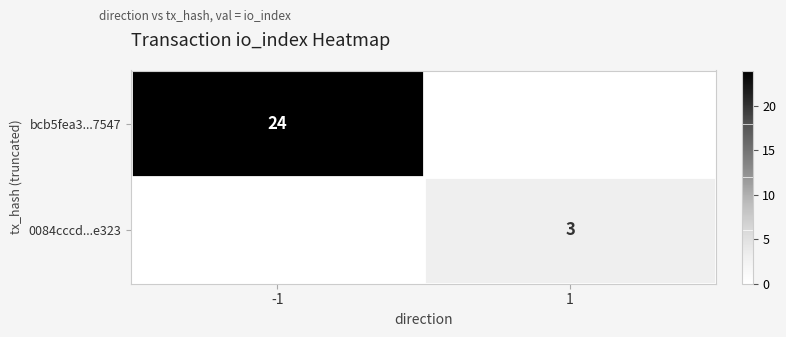

Which category has the highest value across all series?

-1